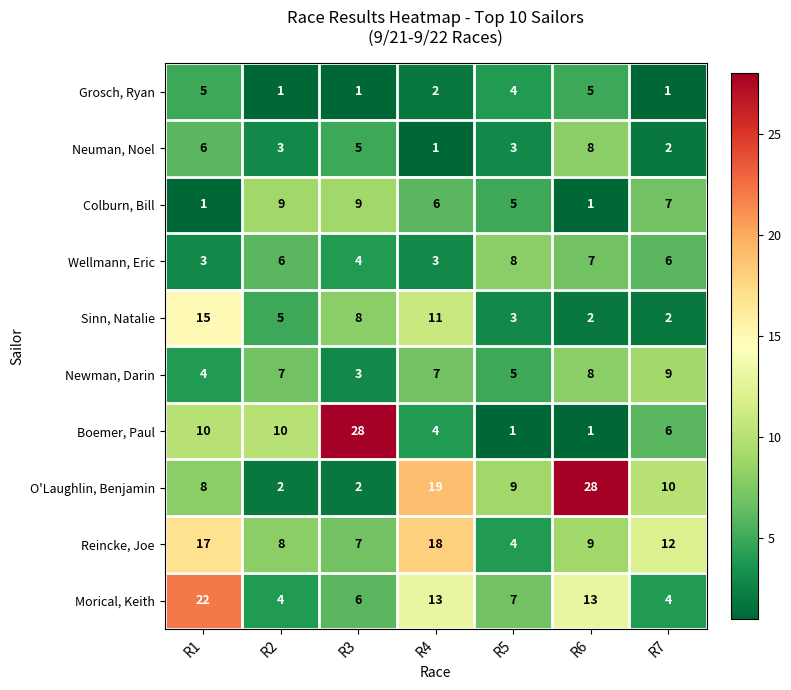

At which label is Sinn, Natalie closest to 8?

R3